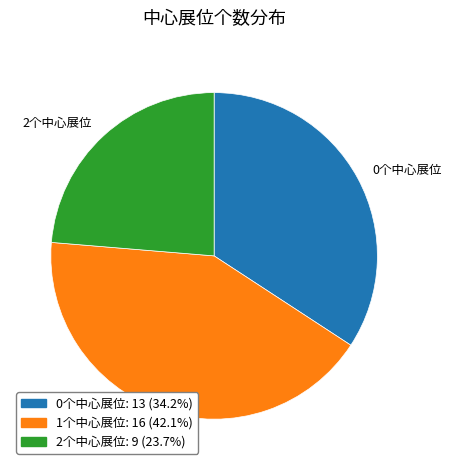

Is there a majority slice in this chart?

No